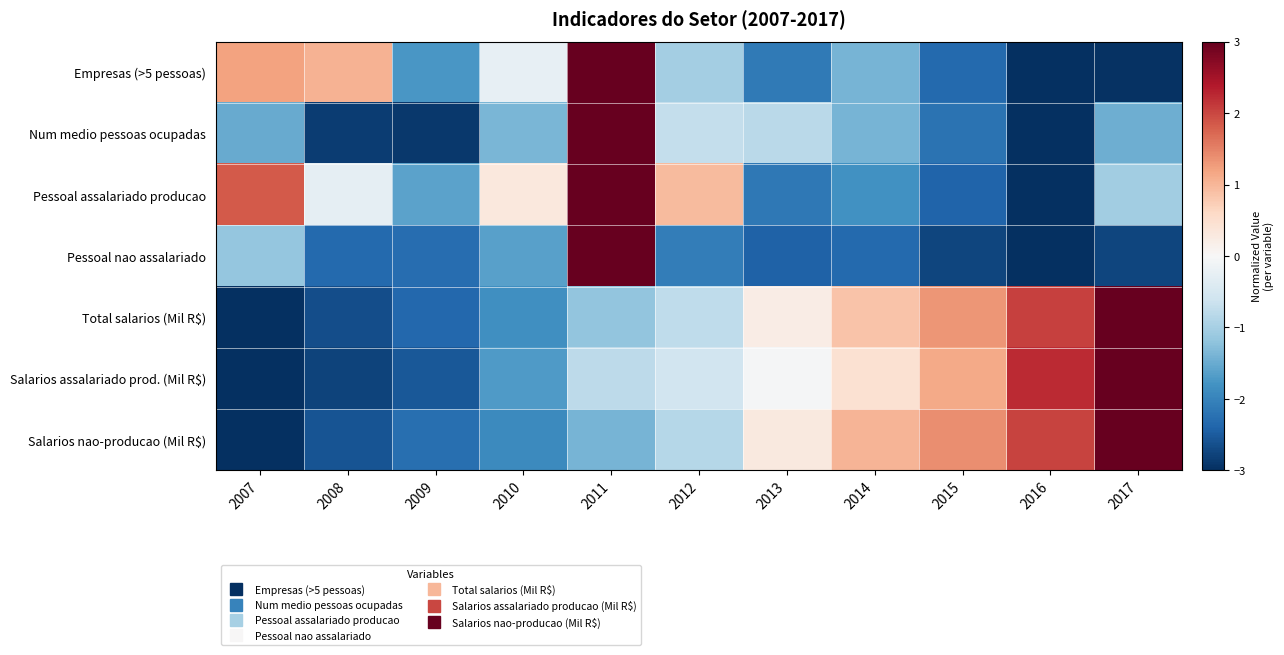

What is the total value across all series at 2014?

-4.6